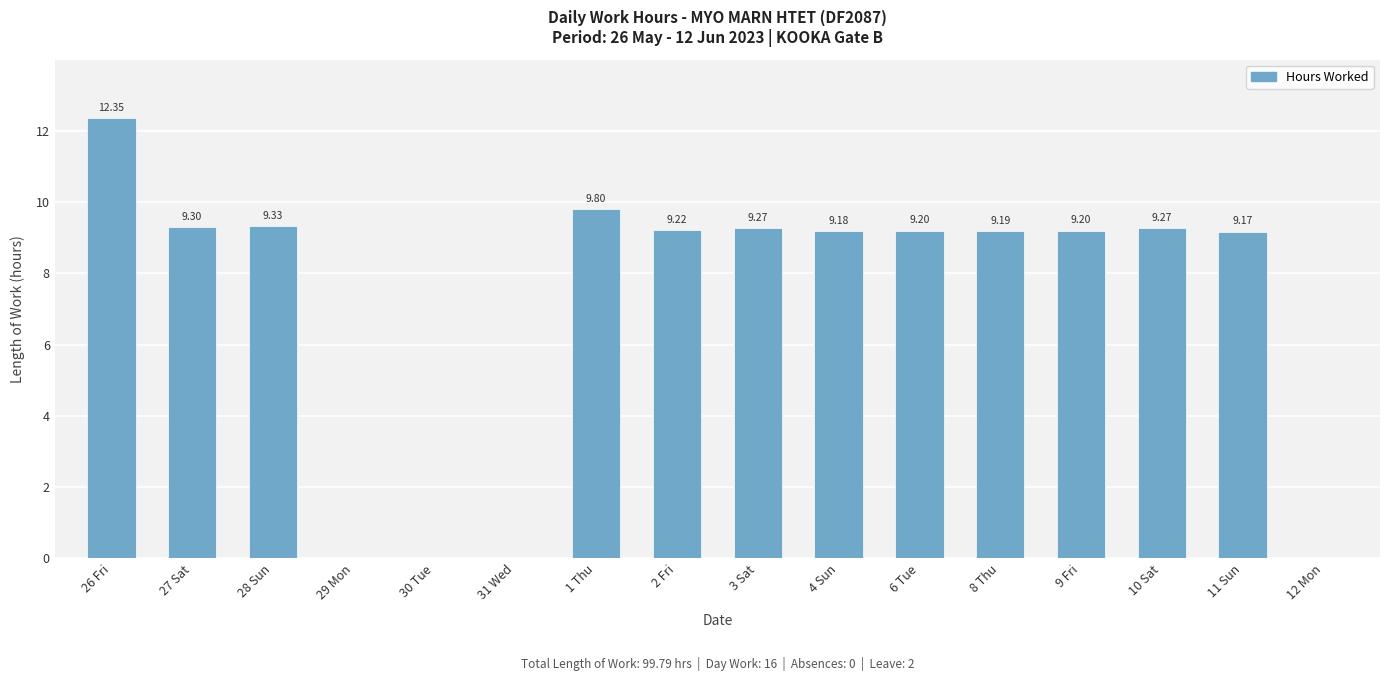

What is the sum of the values at 2 Fri and 10 Sat?

18.5